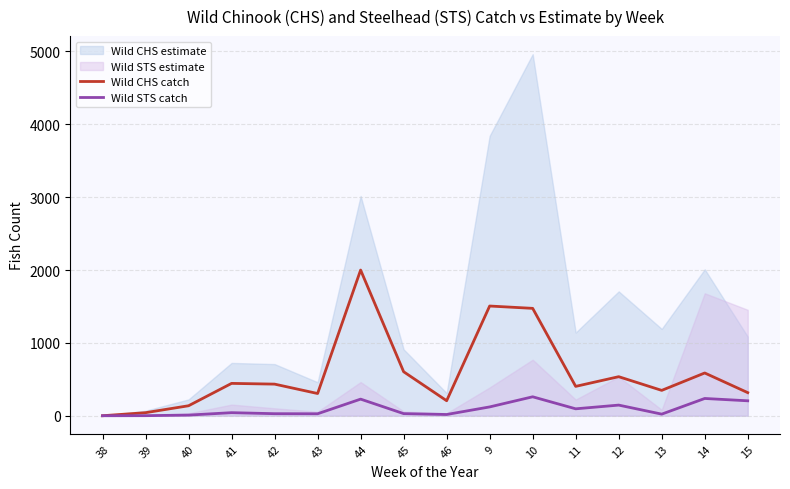

What is the maximum value for Wild STS catch?

260